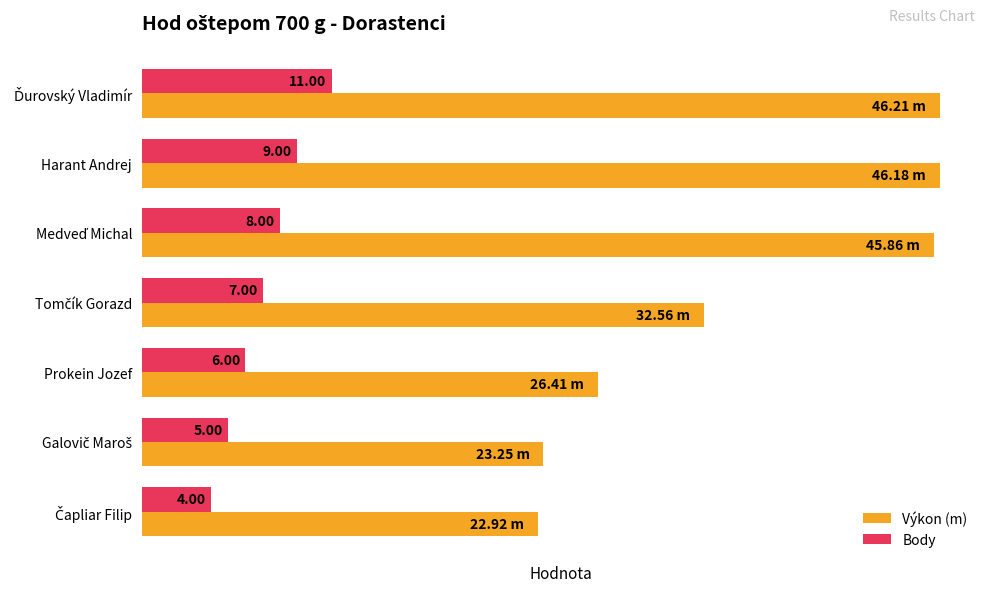

Rank the series by their maximum value, from highest to lowest.

Výkon (m), Body